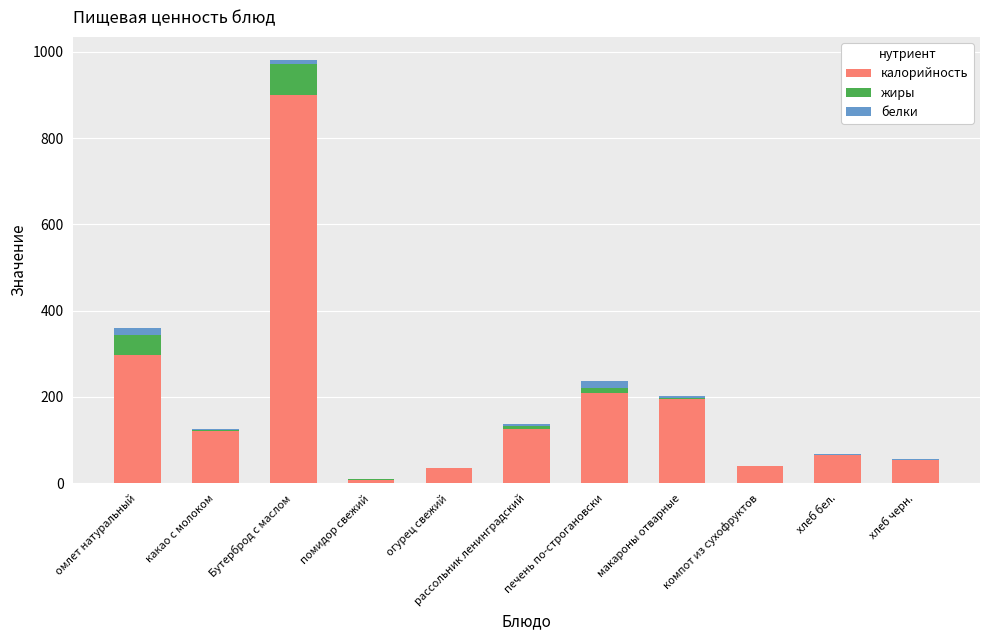

Where does the калорийность series first go above 120?

омлет натуральный